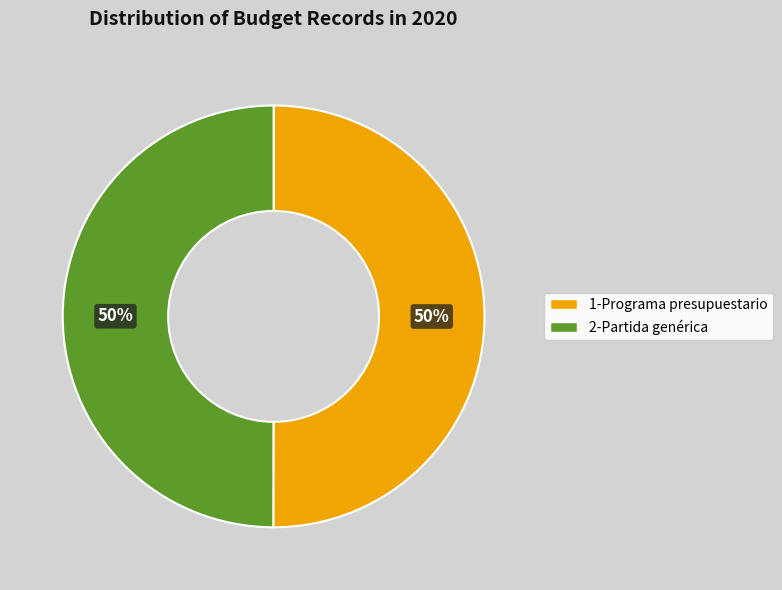

Approximately how many times larger is the value at 1-Programa presupuestario compared to 2-Partida genérica?

1.0